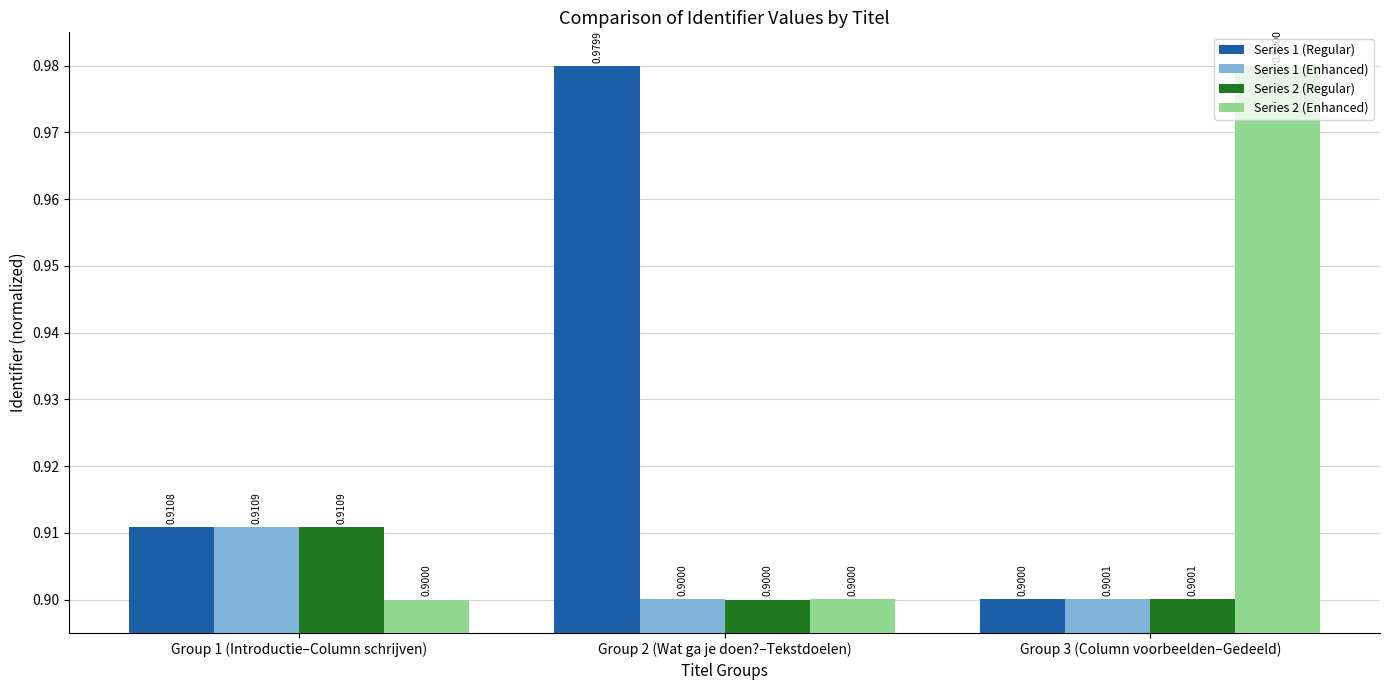

What position from the left is Group 1 (Introductie–Column schrijven)?

1